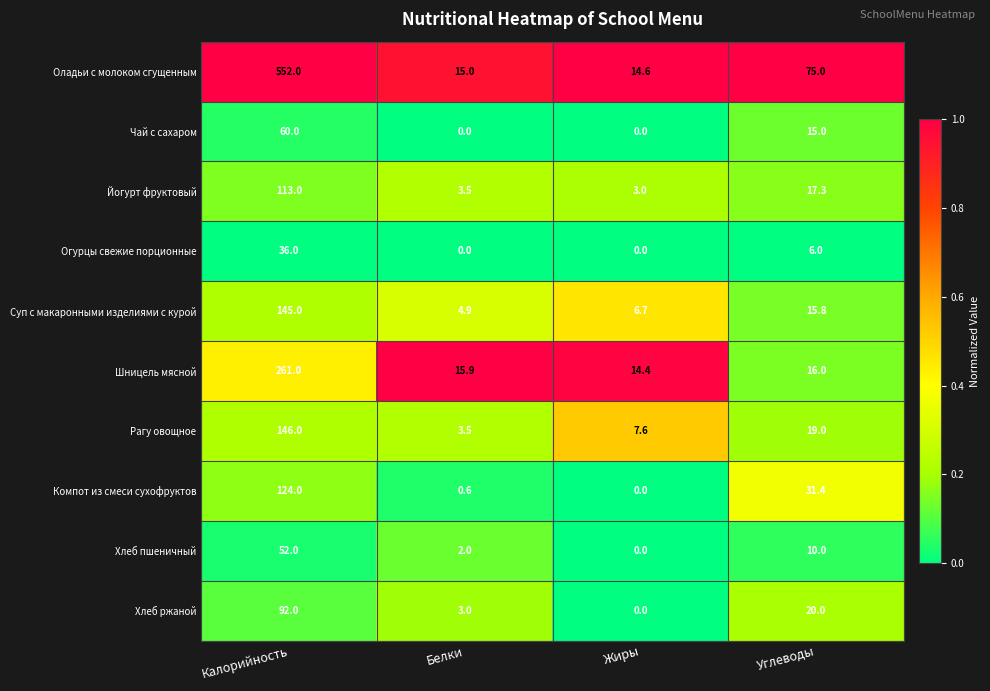

How many values in Хлеб ржаной are above zero?

3